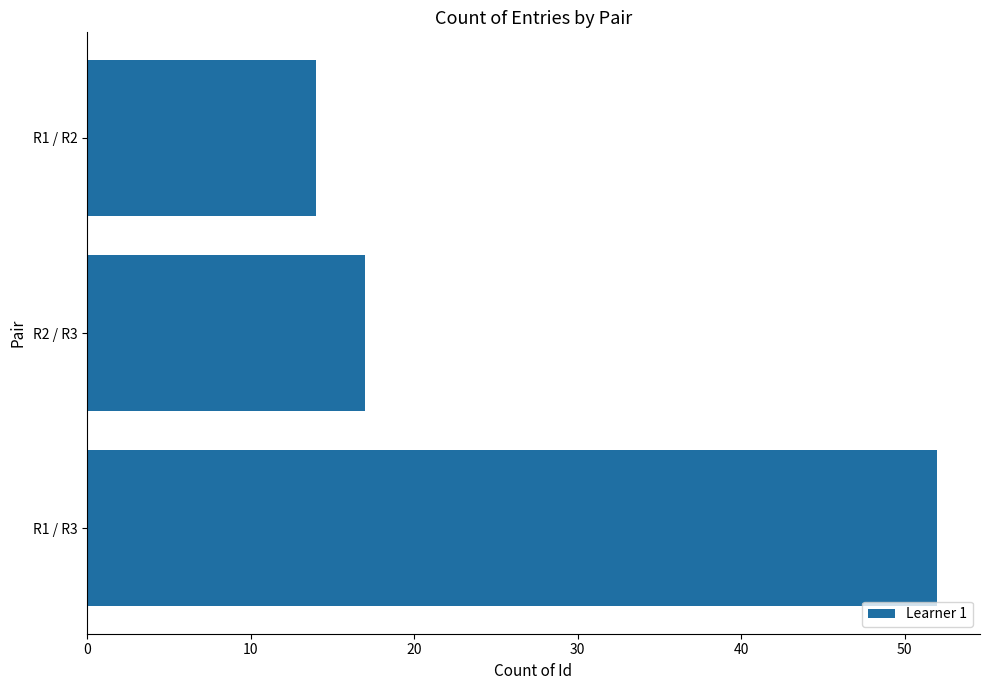

True or false: the data shows 11 at R2 / R3.

False